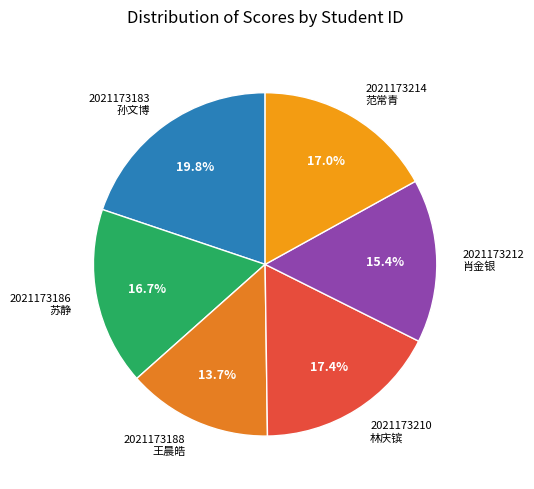

Approximately how many times larger is the value at 2021173210 林庆镔 compared to 2021173186 苏静?

1.0